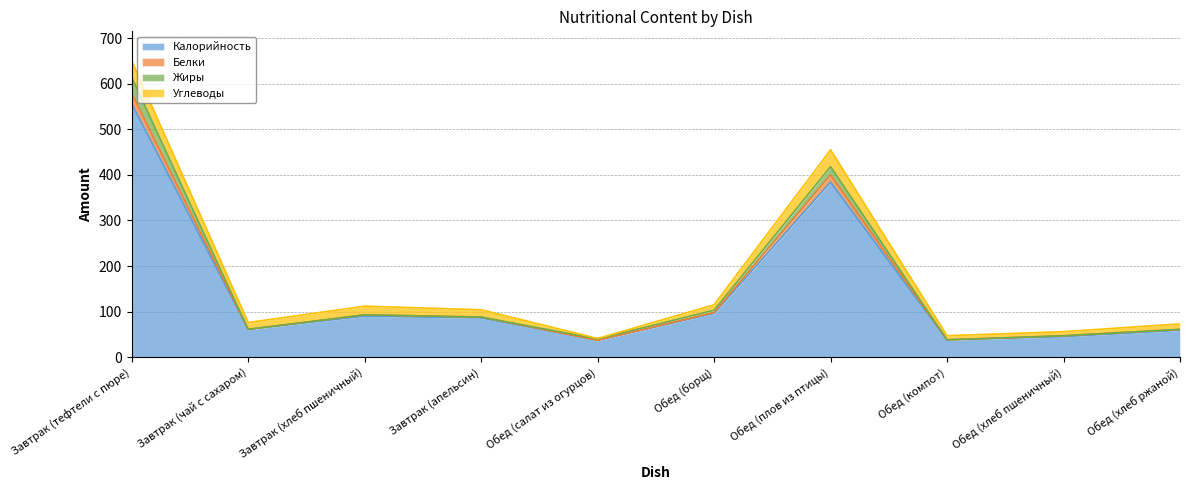

In Жиры, how many points are lower than both neighbors (excluding endpoints)?

3